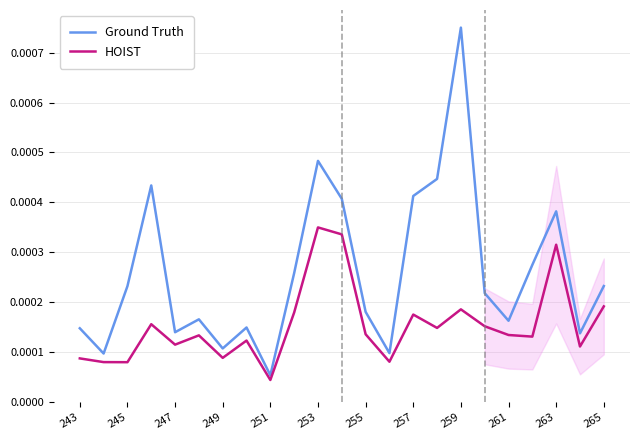

True or false: Ground Truth has more than 2 points higher than both neighbors.

True